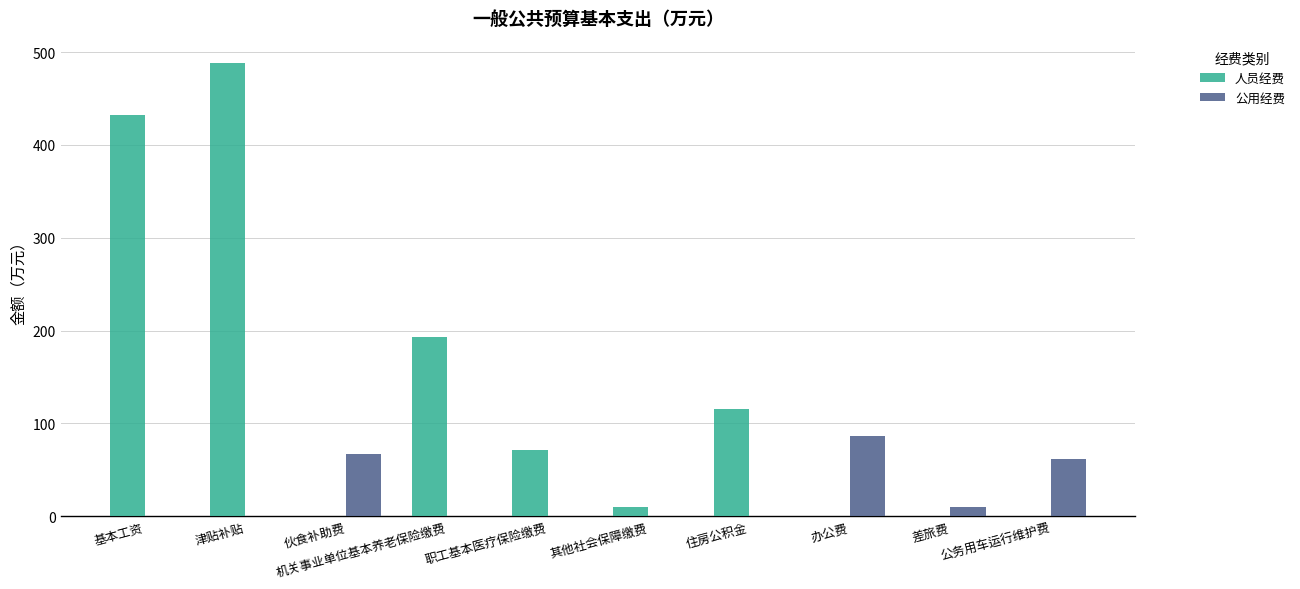

Is it true that 人员经费 equals 10.1 at 其他社会保障缴费?

True